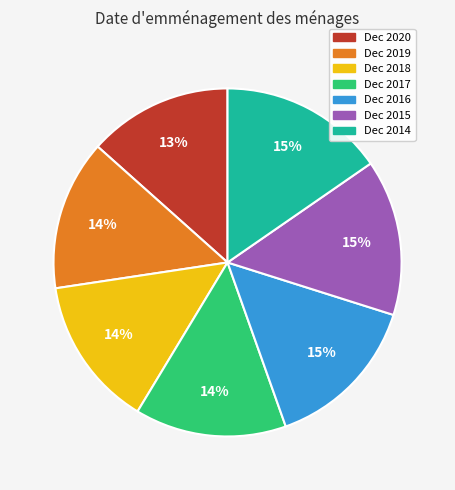

How many slices are in this pie chart?

7